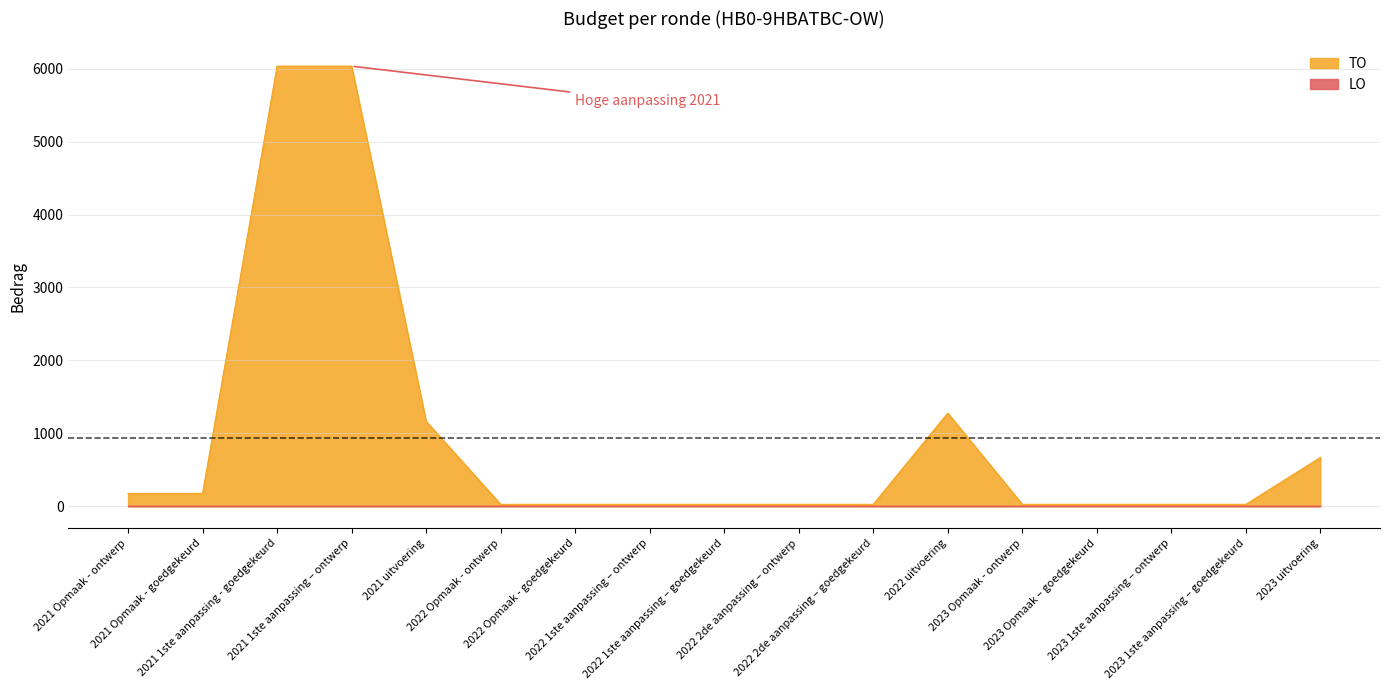

At which label is the value closest to 3031?

2022 uitvoering